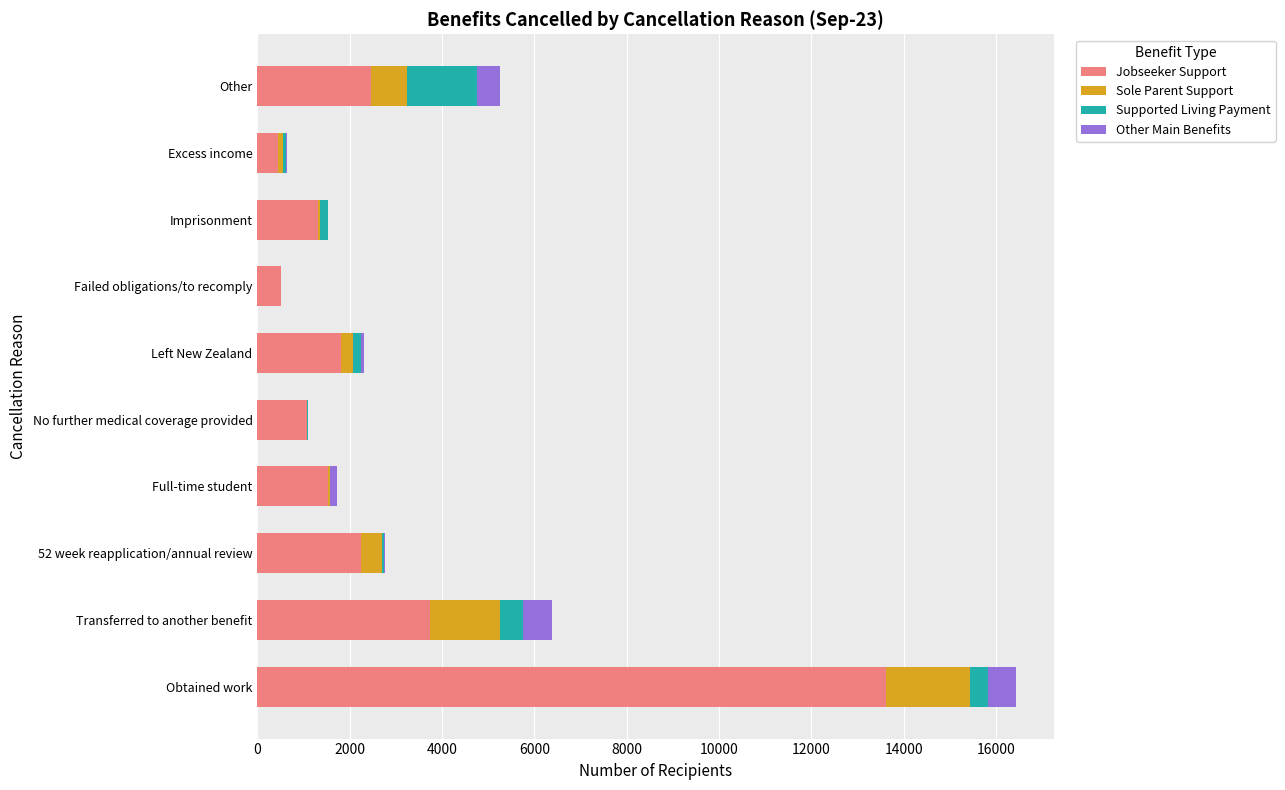

At which label does Jobseeker Support reach its peak?

Obtained work